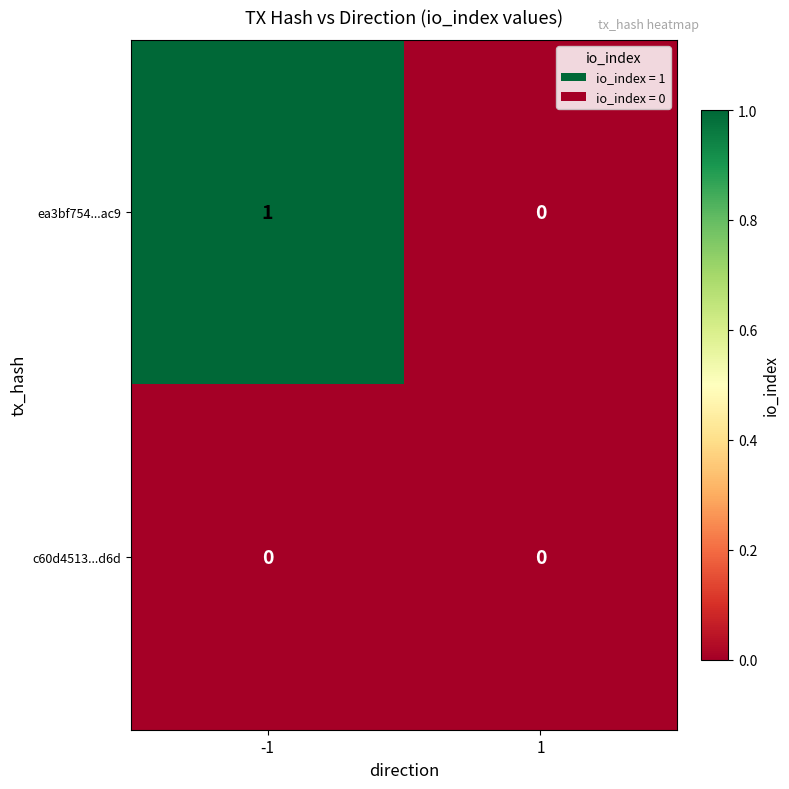

Which series has the widest spread of values?

ea3bf754...ac9